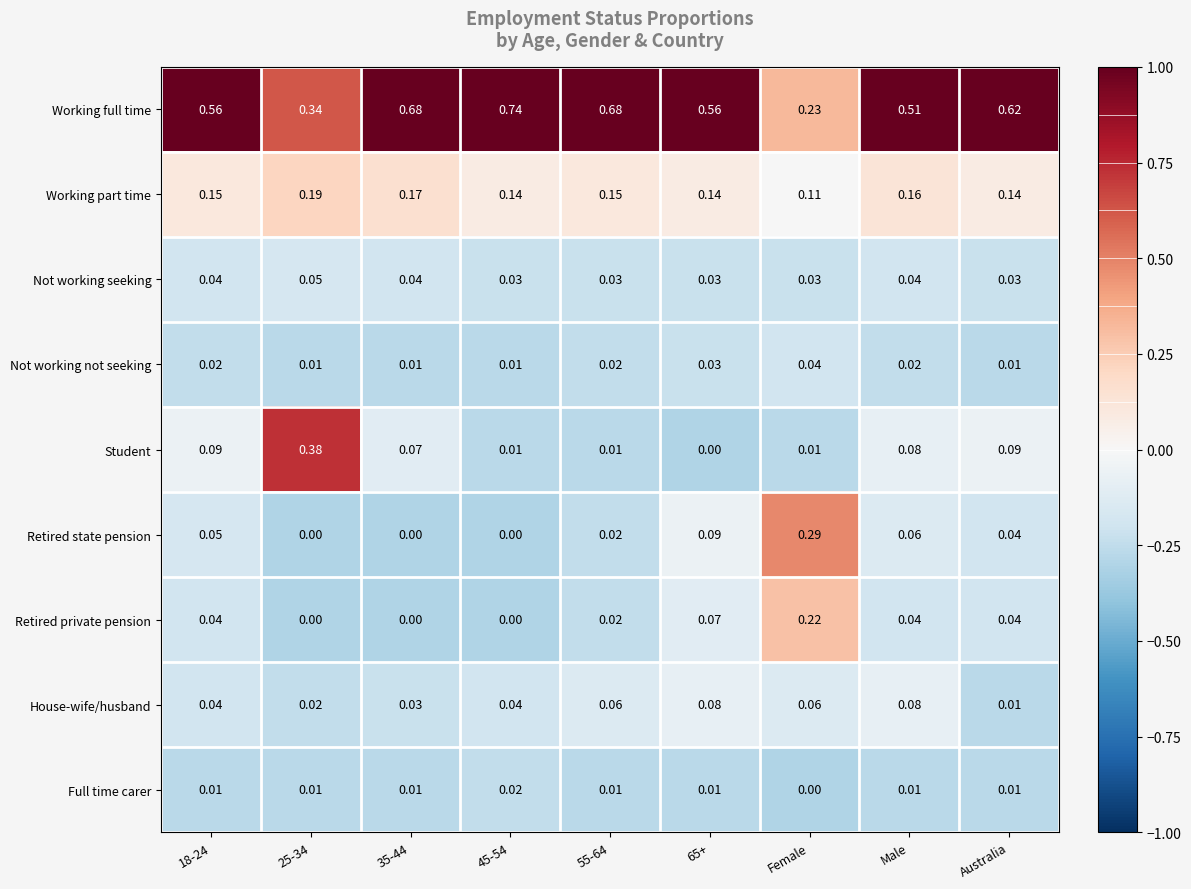

How many values in the Student series exceed 0?

8